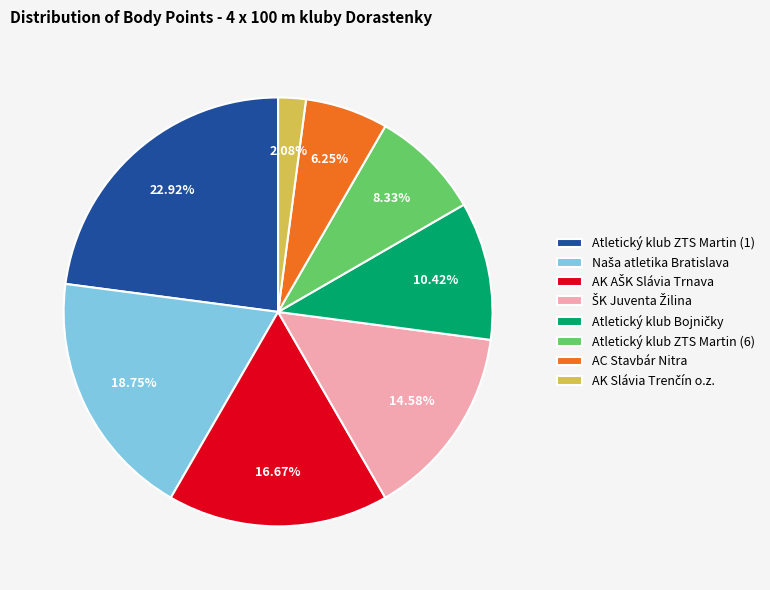

Between Atletický klub ZTS Martin (1) and Atletický klub ZTS Martin (6), which is larger?

Atletický klub ZTS Martin (1)